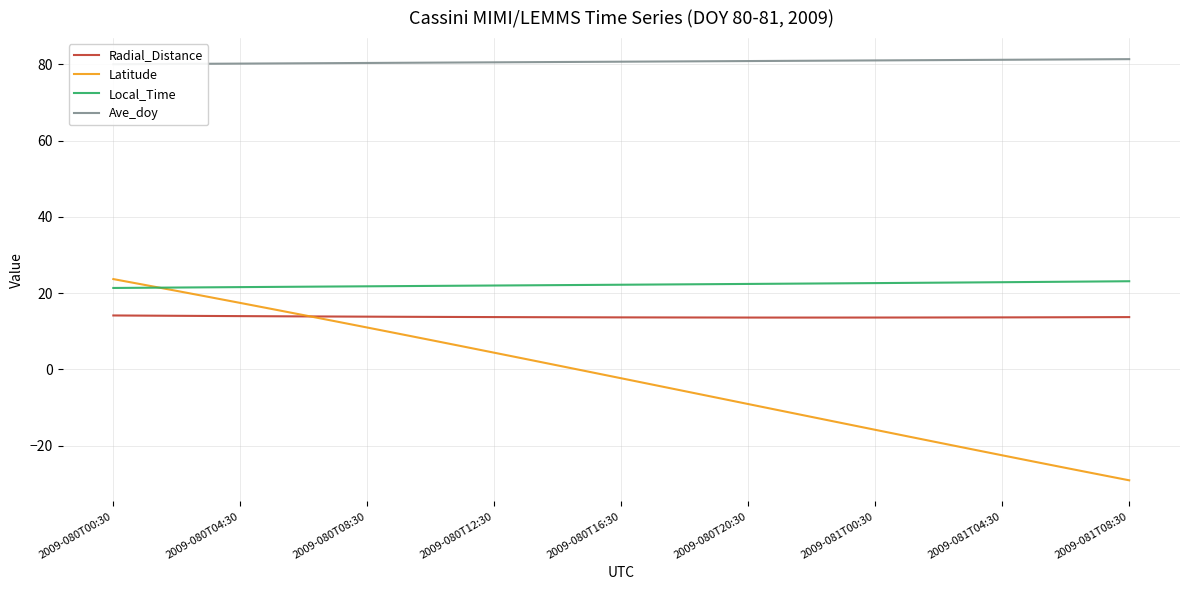

How many positive values does the Latitude series have?

15